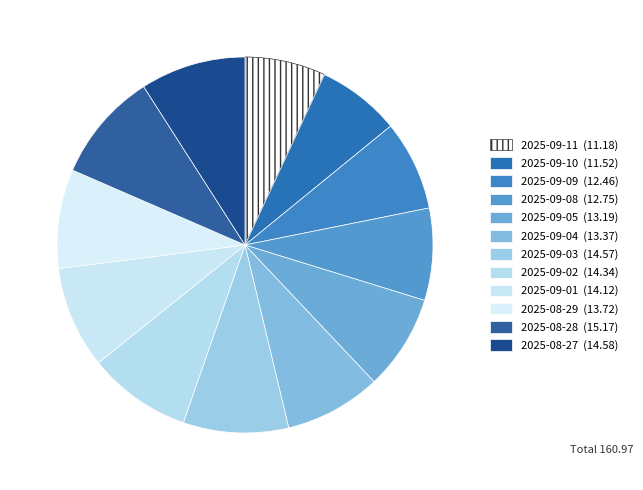

Is it true that 2025-09-11 is 7% of the pie?

True